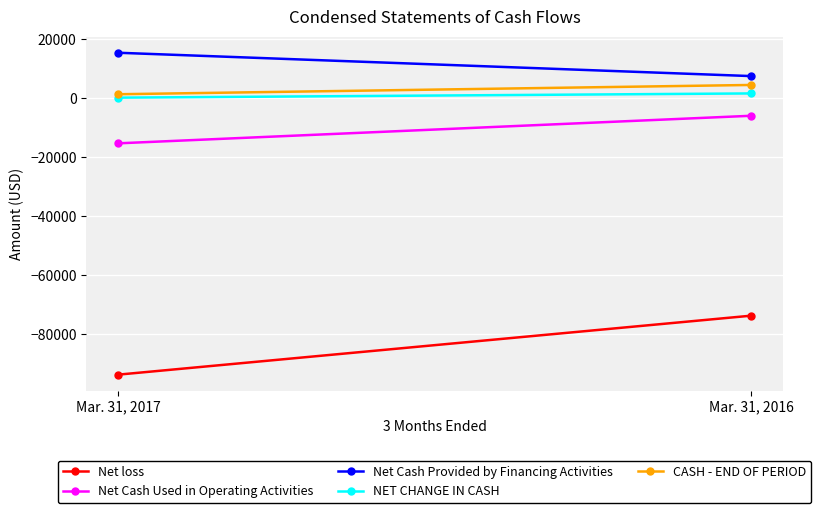

At Mar. 31, 2016, list the series in order from smallest to largest.

Net loss, Net Cash Used in Operating Activities, NET CHANGE IN CASH, CASH - END OF PERIOD, Net Cash Provided by Financing Activities